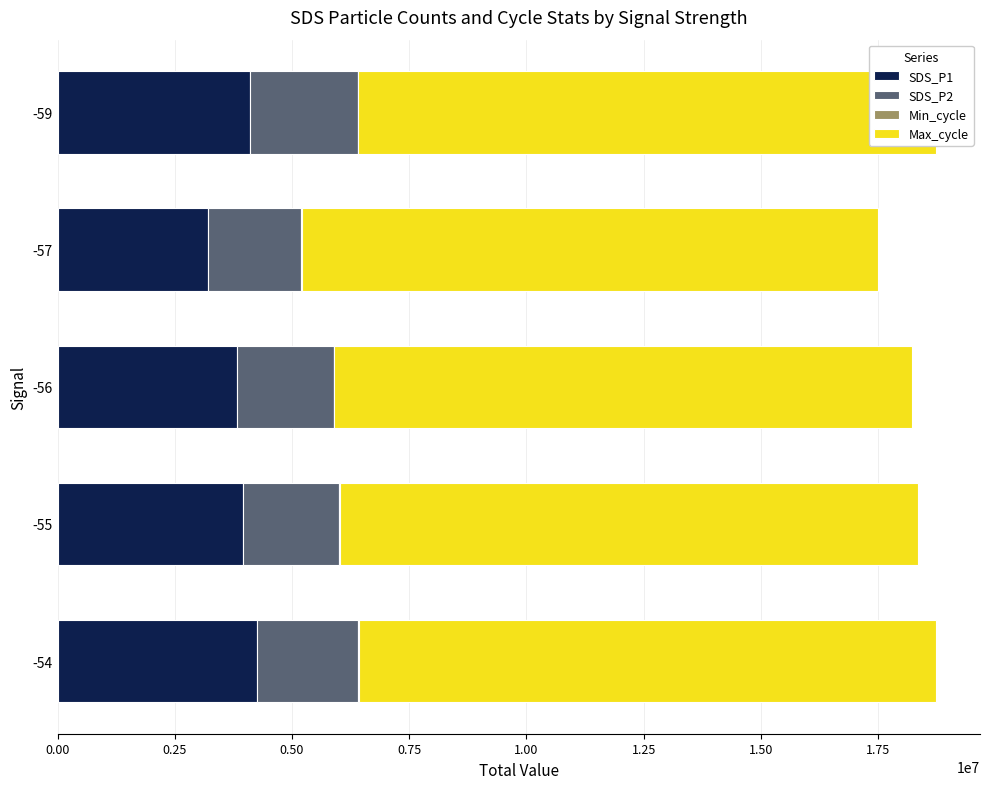

What is the highest value of the SDS_P1 series?

4260000.0